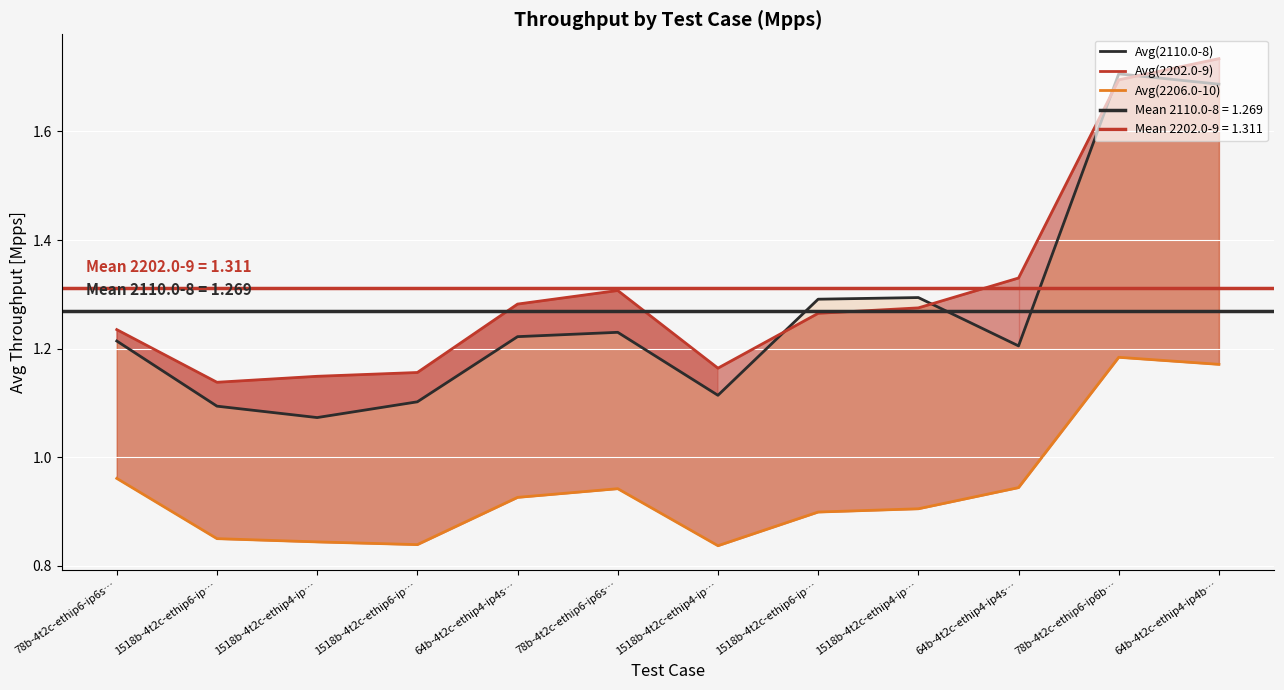

What is the spread (max minus min) of values at 1518b-4t2c-ethip6-ip…?

0.3